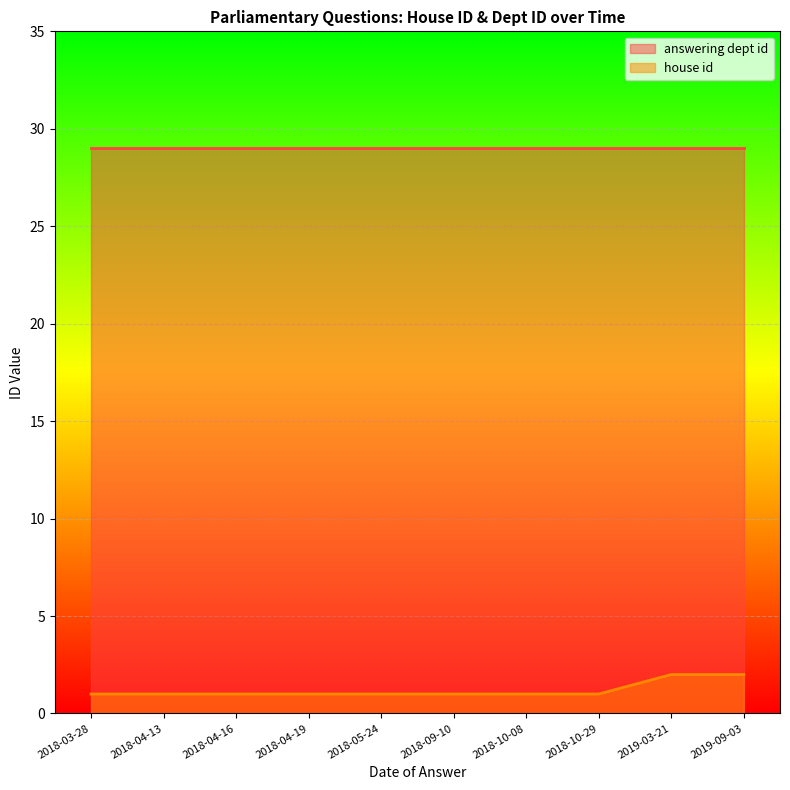

What value does the data have at 2019-03-21?

2